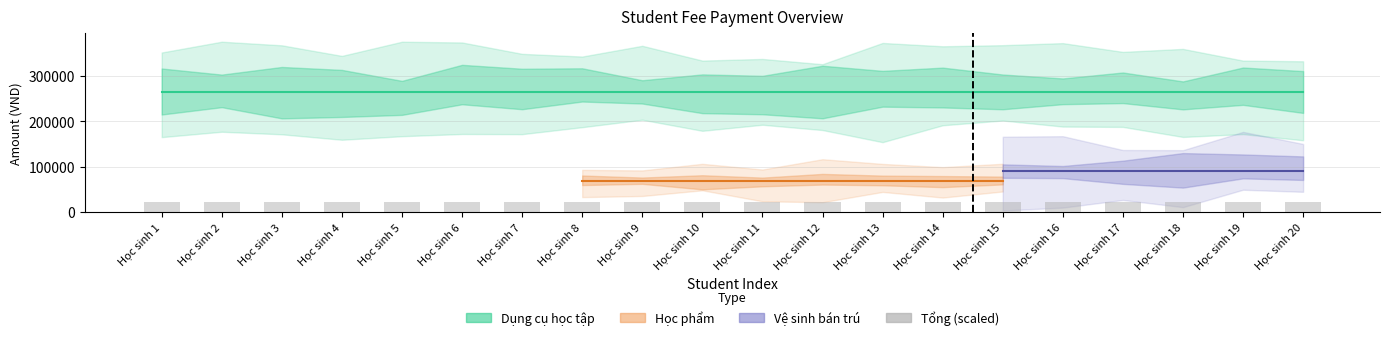

The value of Học phẩm at 9 is 68500. True or false?

True